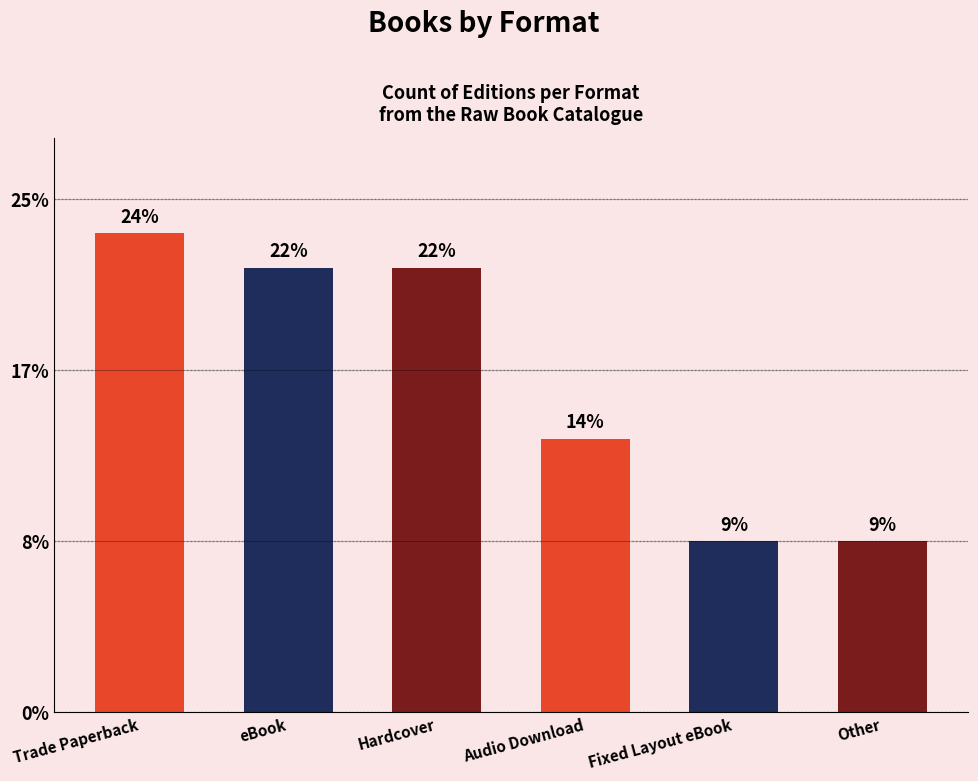

Does the chart contain any negative values?

No